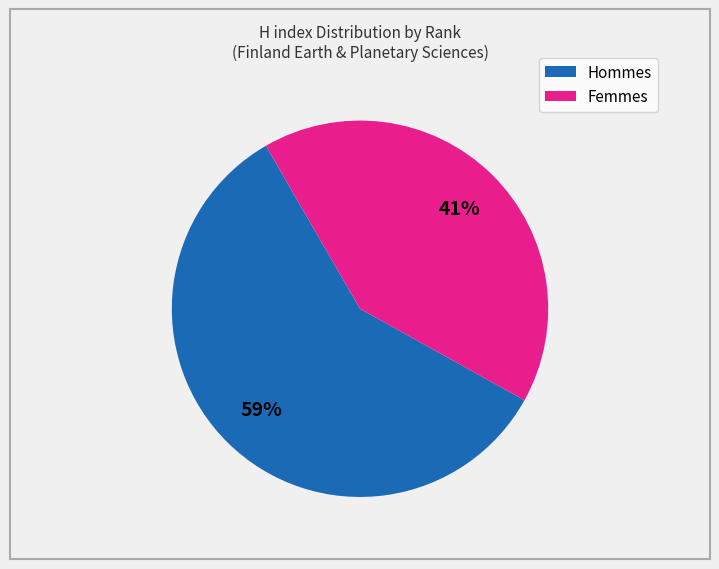

To the nearest percent, what is the average slice percentage?

50%